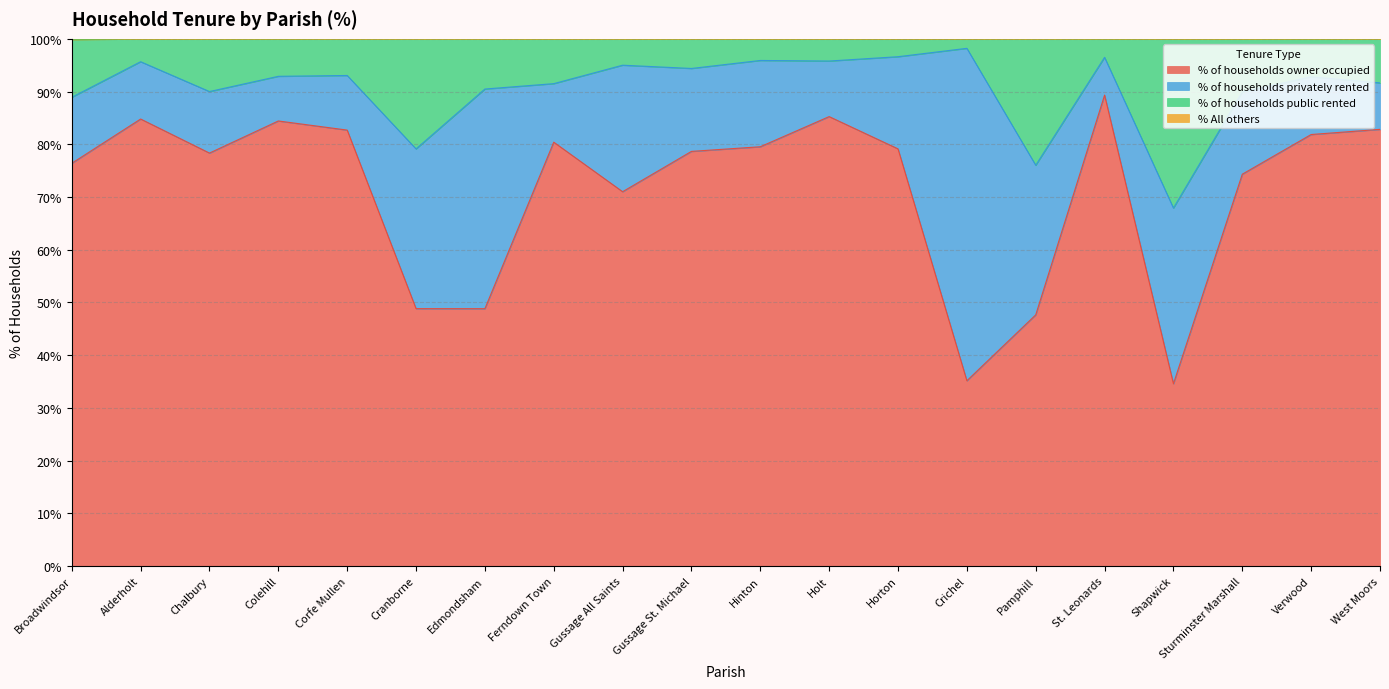

True or false: % of households owner occupied and % All others cross at least once.

False